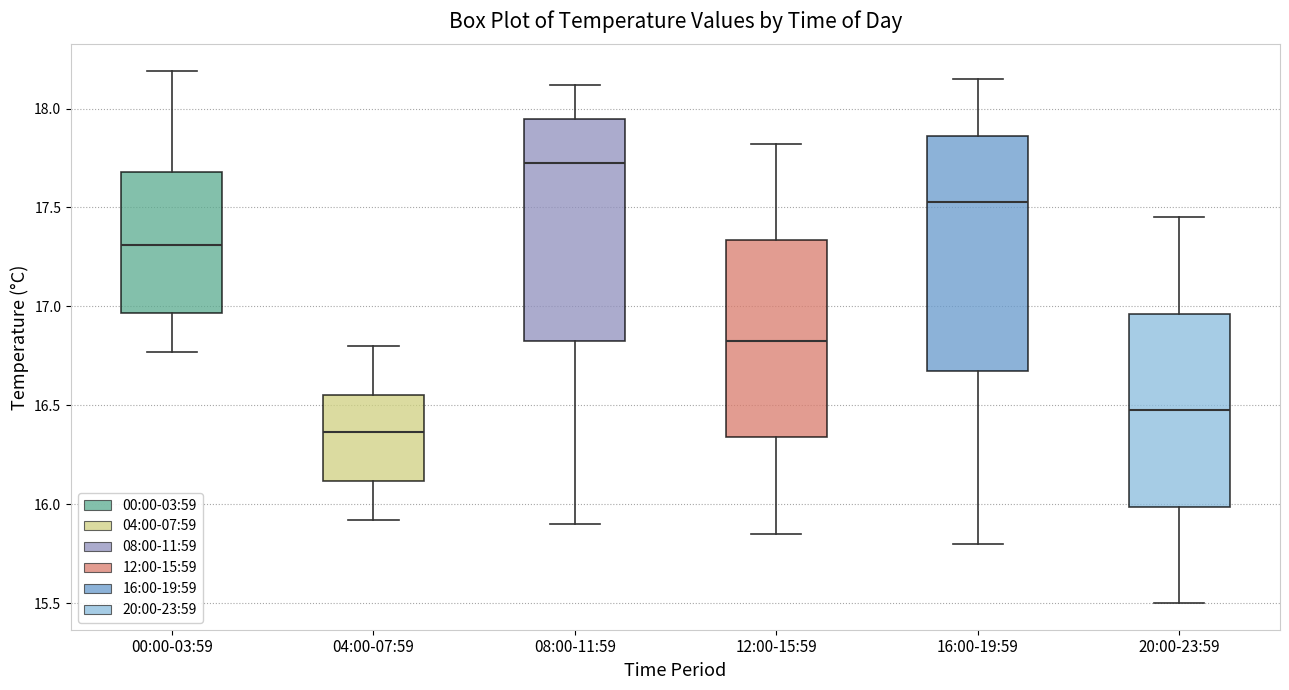

Which box is the tallest, from its lower edge to its upper edge?

16:00-19:59